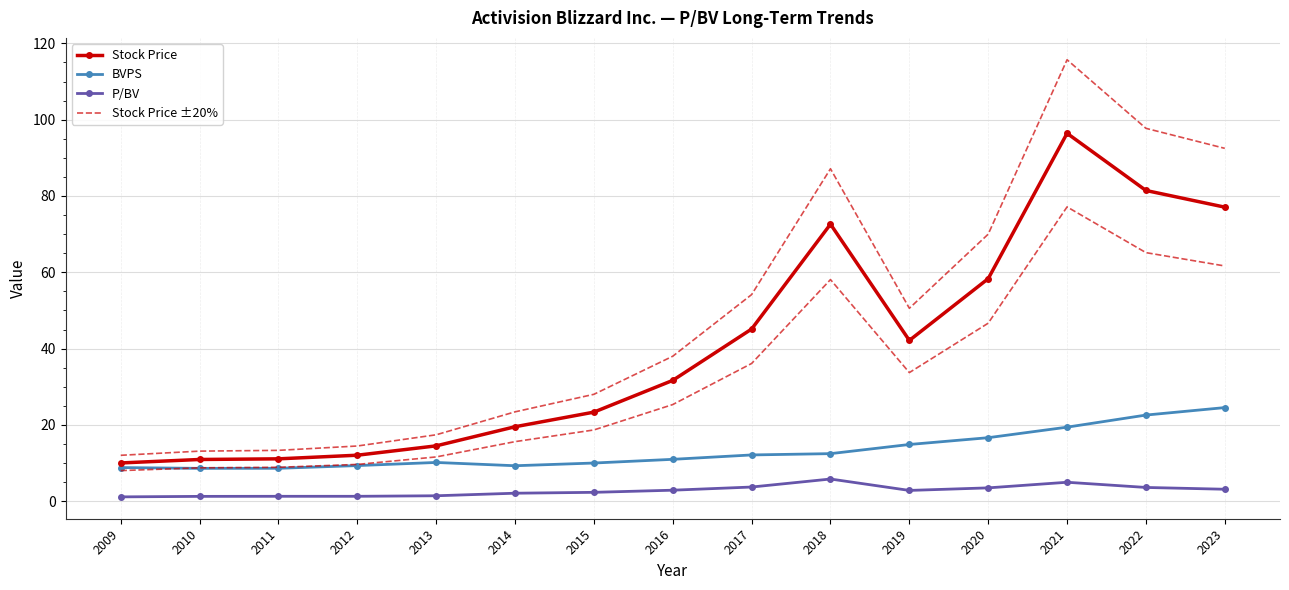

At which category is the sum across all series the highest?

2021